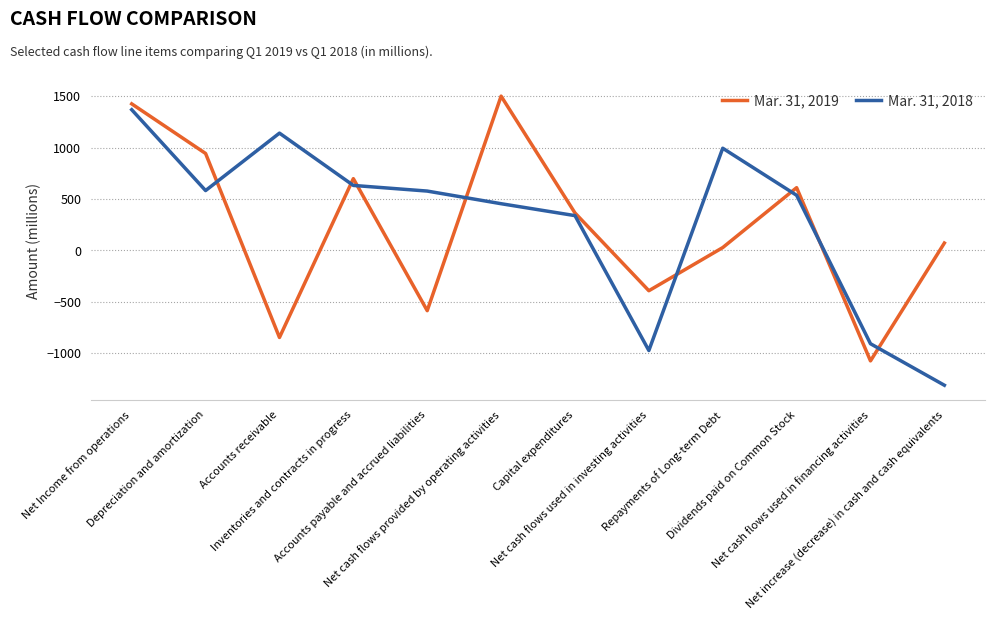

The Mar. 31, 2019 series shows -952 at Accounts payable and accrued liabilities. True or false?

False